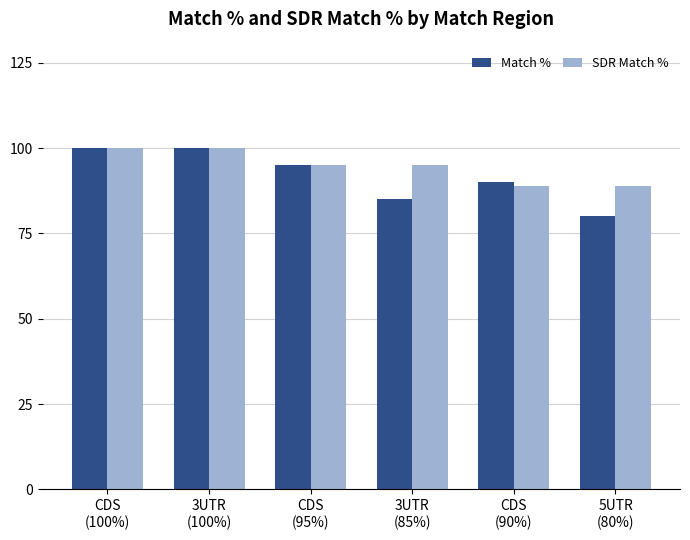

What is the maximum value for Match %?

100